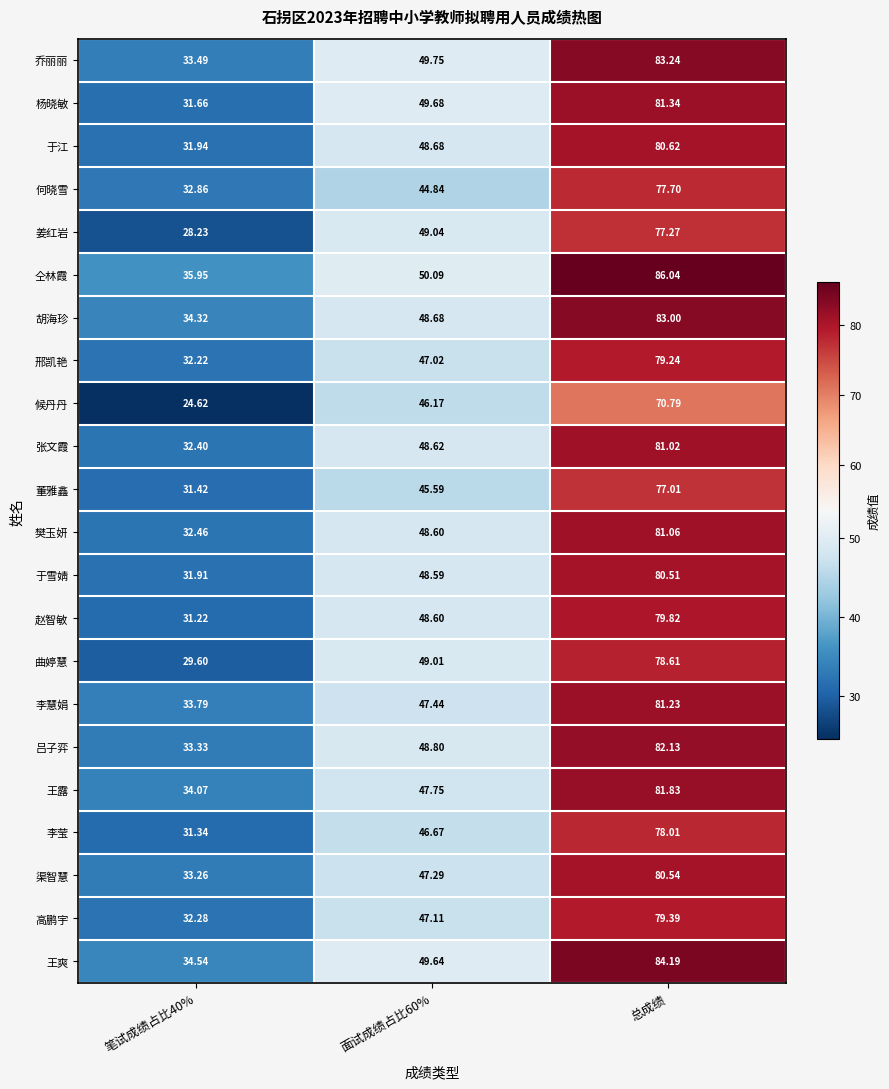

Which label corresponds to the largest value in the chart?

总成绩